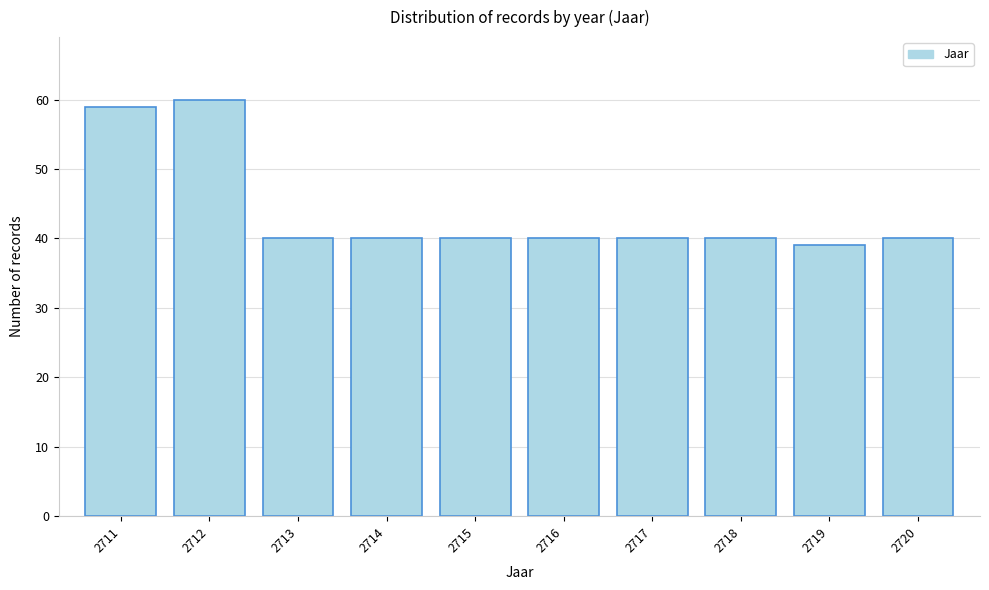

Reading right to left, transcribe all the data shown in this chart.

2720=40	2719=39	2718=40	2717=40	2716=40	2715=40	2714=40	2713=40	2712=60	2711=59